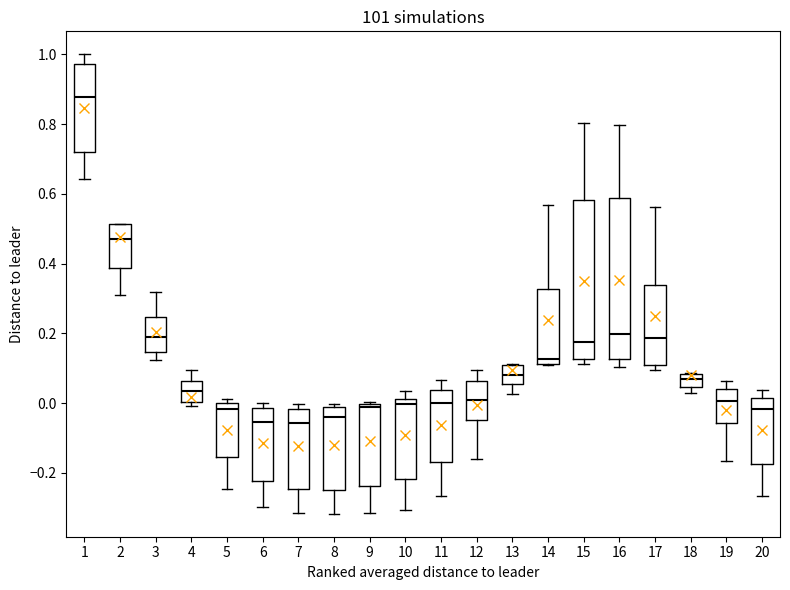

Reading left to right, read every box against the y-axis: the position of its median line, the range the box covers, and the ends of its whiskers. The values are not printed on the chart, so give them approximately, as read against the axis.

1: median 0.88, box 0.72 to 0.98, whiskers 0.64 to 1.00
2: median 0.48, box 0.38 to 0.52, whiskers 0.32 to 0.52
3: median 0.18, box 0.14 to 0.24, whiskers 0.12 to 0.32
4: median 0.04, box 0.00 to 0.06, whiskers 0.00 (just below the box's lower edge) to 0.10
5: median -0.02, box -0.16 to 0.00, whiskers -0.24 to 0.02
6: median -0.06, box -0.22 to -0.02, whiskers -0.30 to 0.00
7: median -0.06, box -0.24 to -0.02, whiskers -0.32 to 0.00
8: median -0.04, box -0.24 to -0.02, whiskers -0.32 to 0.00
9: median 0.00 (just below the box's upper edge), box -0.24 to 0.00, whiskers -0.32 to 0.00
10: median 0.00, box -0.22 to 0.02, whiskers -0.30 to 0.04
11: median 0.00, box -0.16 to 0.04, whiskers -0.26 to 0.06
12: median 0.02, box -0.04 to 0.06, whiskers -0.16 to 0.10
13: median 0.08, box 0.06 to 0.12, whiskers 0.02 to 0.12
14: median 0.12 (just above the box's lower edge), box 0.12 to 0.32, whiskers 0.12 to 0.56
15: median 0.18, box 0.12 to 0.58, whiskers 0.12 (just below the box's lower edge) to 0.80
16: median 0.20, box 0.12 to 0.58, whiskers 0.10 to 0.80
17: median 0.18, box 0.10 to 0.34, whiskers 0.10 (just below the box's lower edge) to 0.56
18: median 0.06, box 0.04 to 0.08, whiskers 0.04 (just below the box's lower edge) to 0.08
19: median 0.00, box -0.06 to 0.04, whiskers -0.16 to 0.06
20: median -0.02, box -0.18 to 0.02, whiskers -0.26 to 0.04